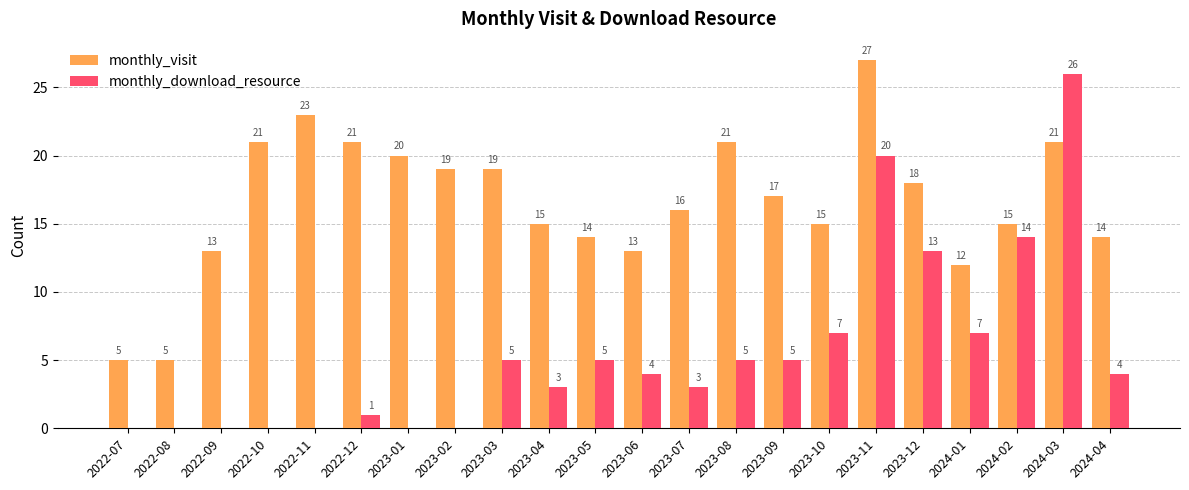

Reading right to left, list all the values displayed in this chart.

monthly_visit: 2024-04=14	2024-03=21	2024-02=15	2024-01=12	2023-12=18	2023-11=27	2023-10=15	2023-09=17	2023-08=21	2023-07=16	2023-06=13	2023-05=14	2023-04=15	2023-03=19	2023-02=19	2023-01=20	2022-12=21	2022-11=23	2022-10=21	2022-09=13	2022-08=5	2022-07=5
monthly_download_resource: 2024-04=4	2024-03=26	2024-02=14	2024-01=7	2023-12=13	2023-11=20	2023-10=7	2023-09=5	2023-08=5	2023-07=3	2023-06=4	2023-05=5	2023-04=3	2023-03=5	2023-02=0	2023-01=0	2022-12=1	2022-11=0	2022-10=0	2022-09=0	2022-08=0	2022-07=0